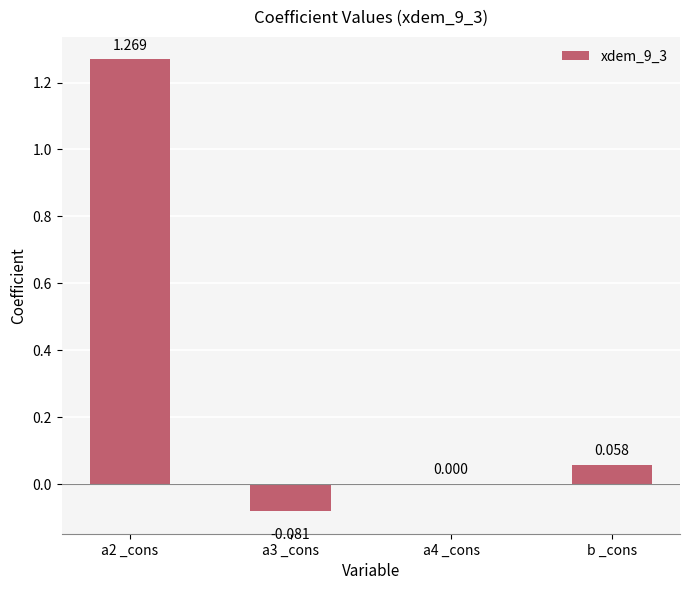

Between a4 _cons and a2 _cons, which is larger?

a2 _cons